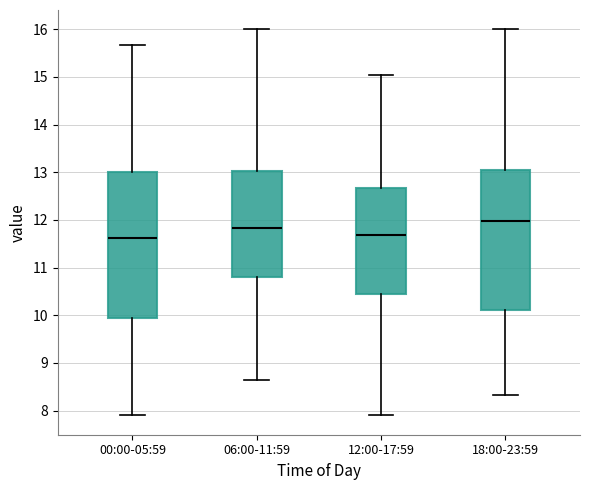

Which box is the tallest, from its lower edge to its upper edge?

00:00-05:59